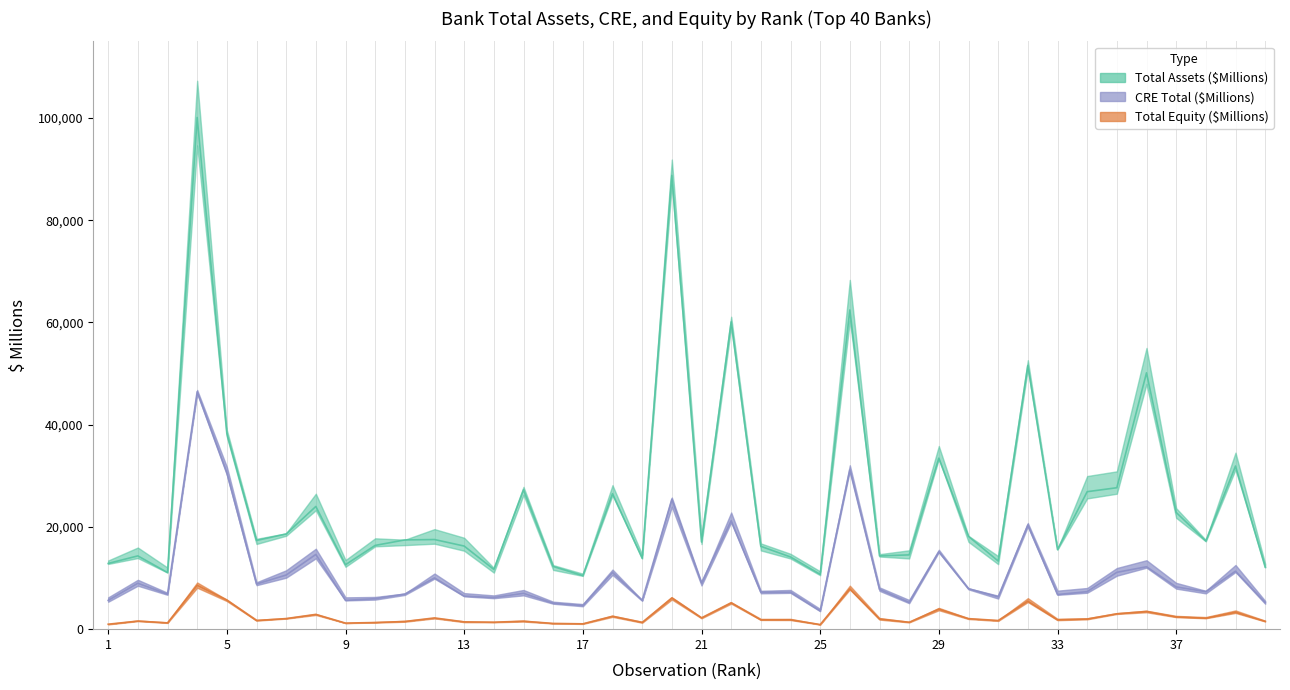

At which label does Total Equity ($Millions) reach its minimum?

25